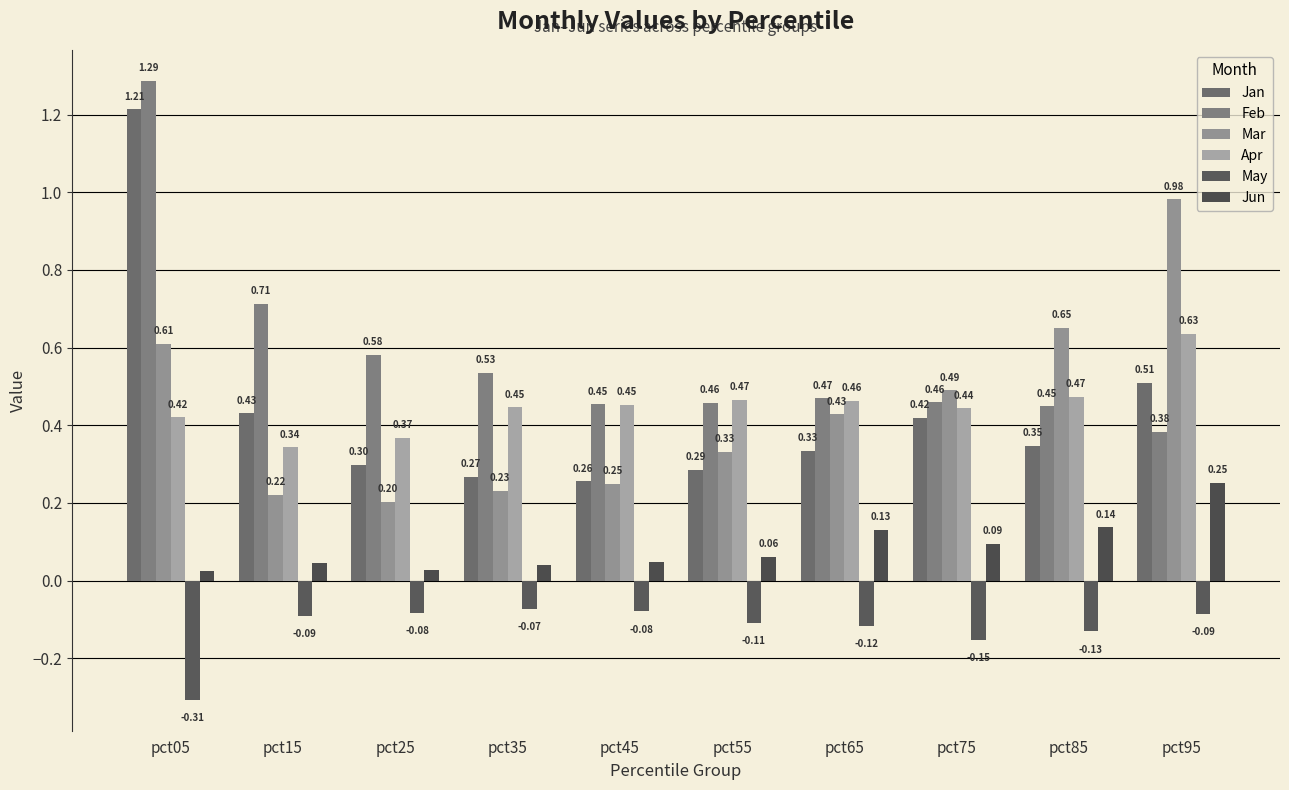

Between pct65 and pct95, which is larger?

pct95